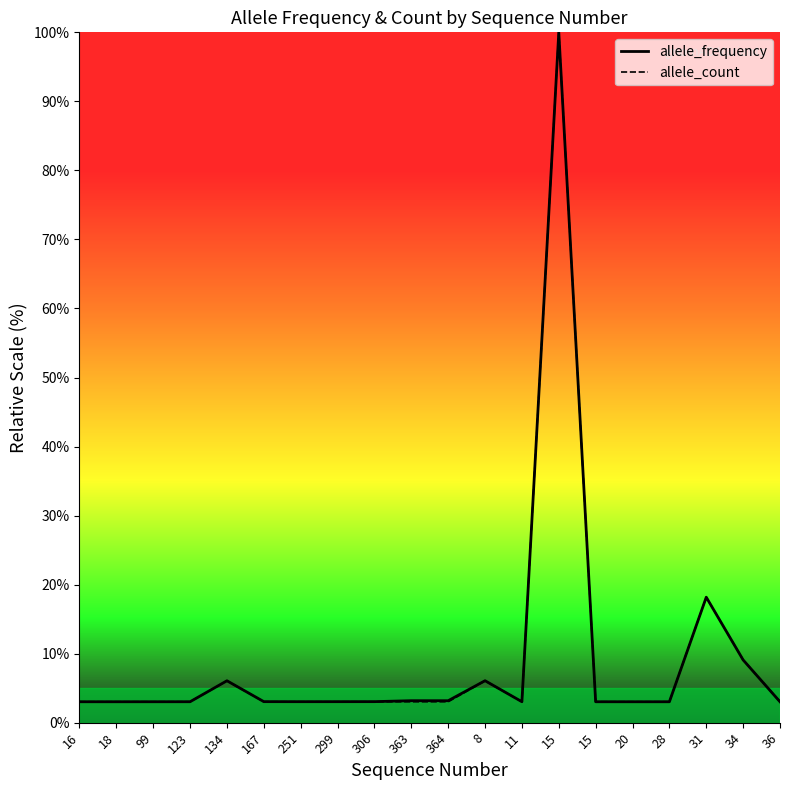

How many categories are shown in the chart?

20